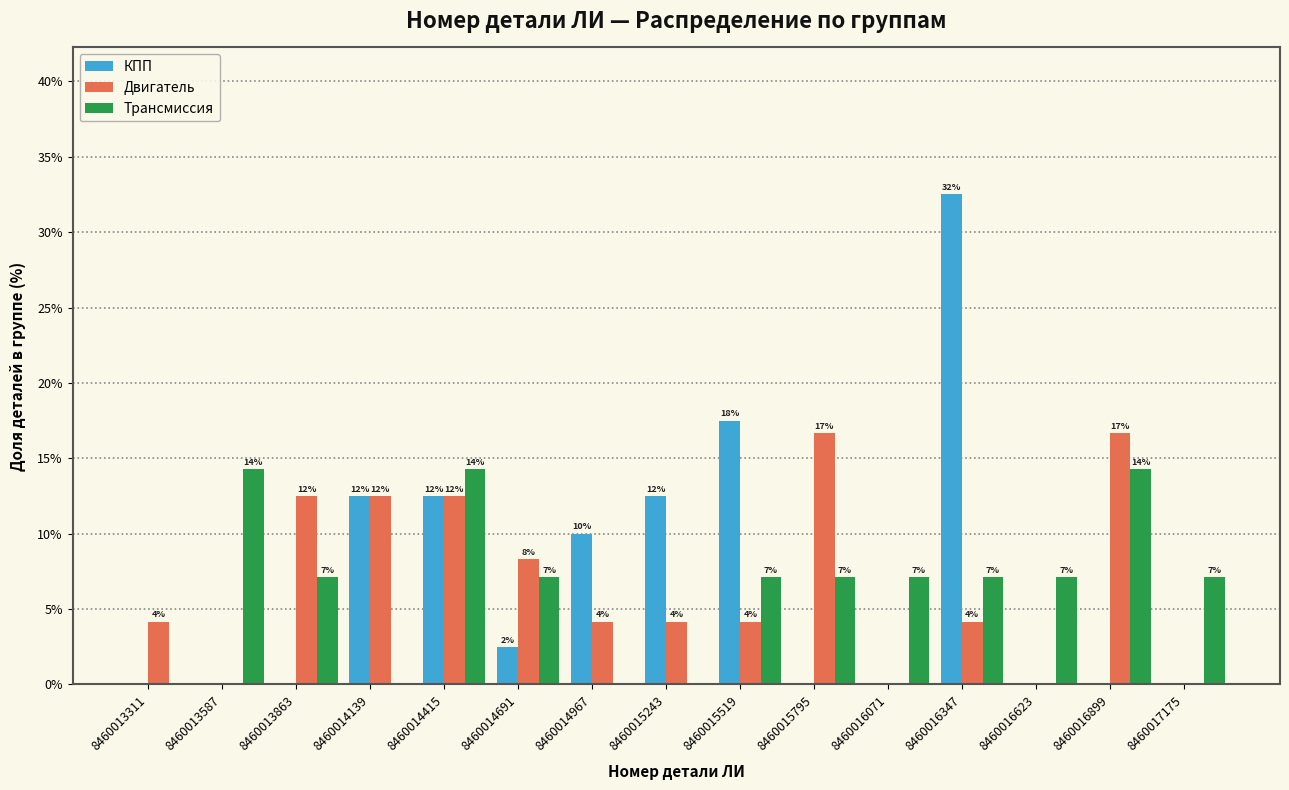

Are the bars grouped side by side (vs. stacked)?

Yes